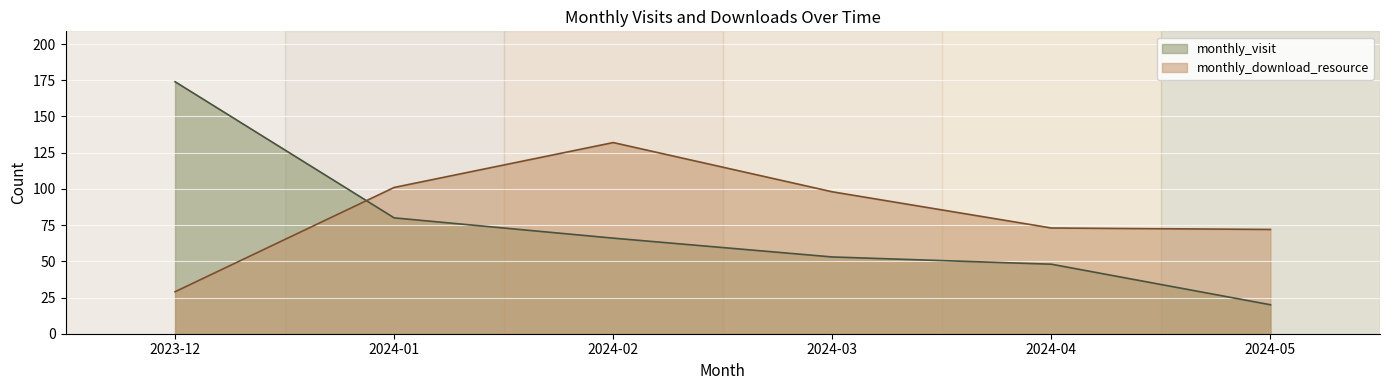

How many data points in monthly_visit are above 66?

2